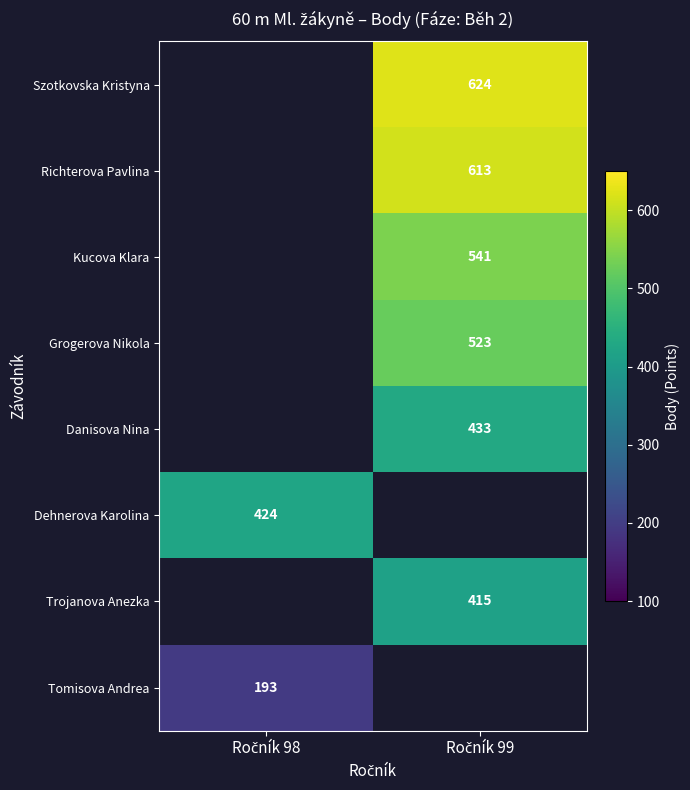

List the labels in order of Tomisova Andrea value, largest first.

Ročník 98, Ročník 99